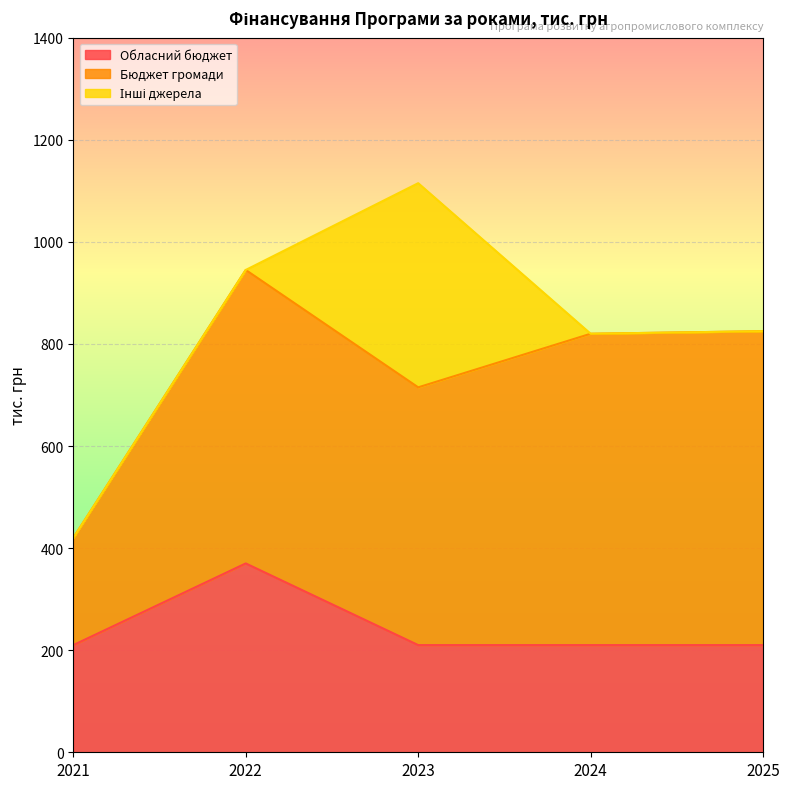

How many values in the Бюджет громади series exceed 575?

2